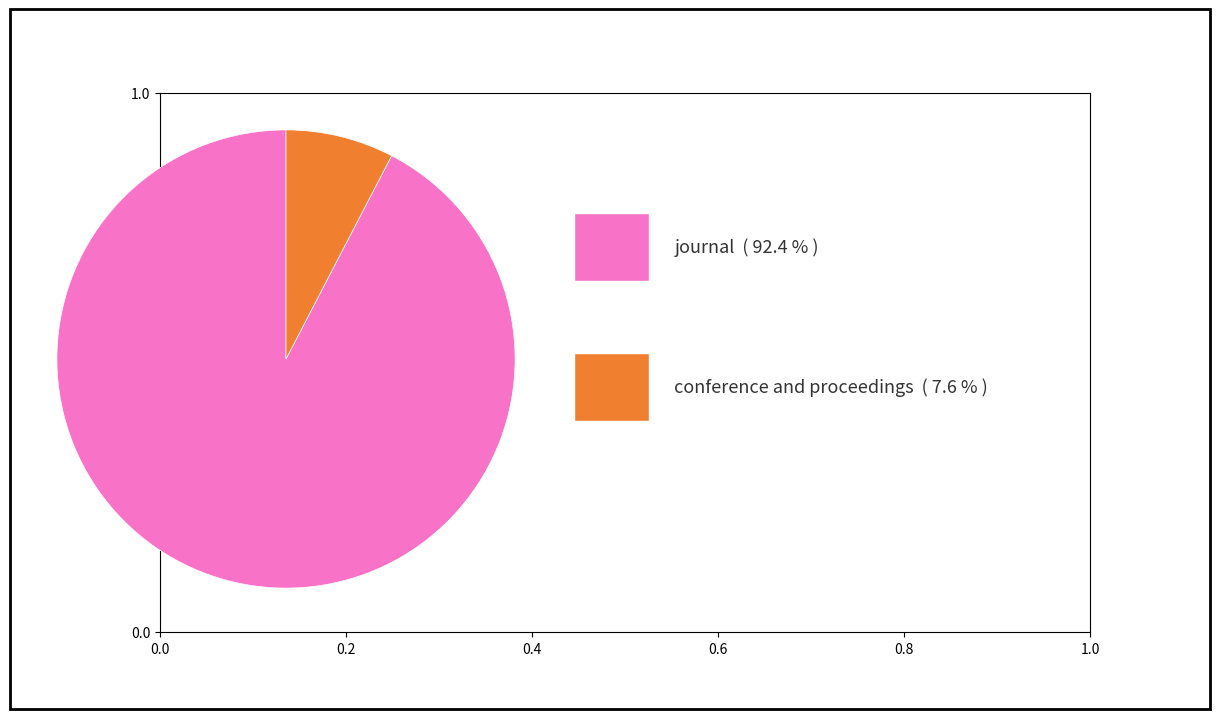

Does any single category account for the majority?

Yes